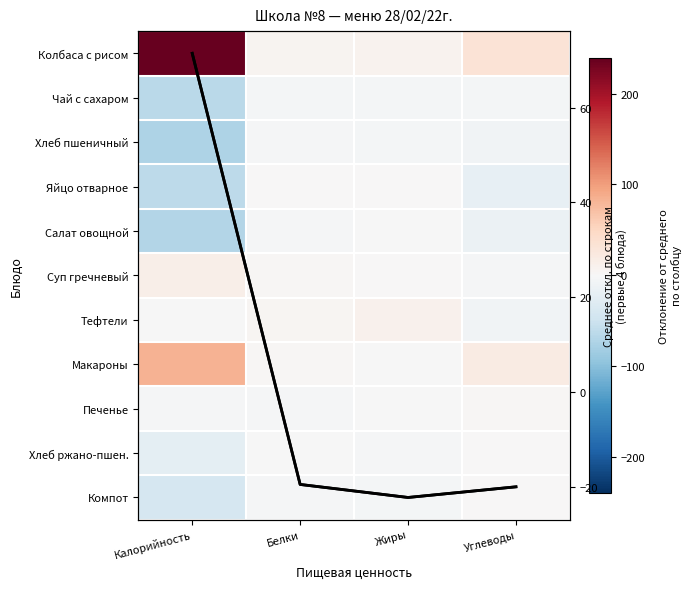

Count the number of categories in the chart.

4